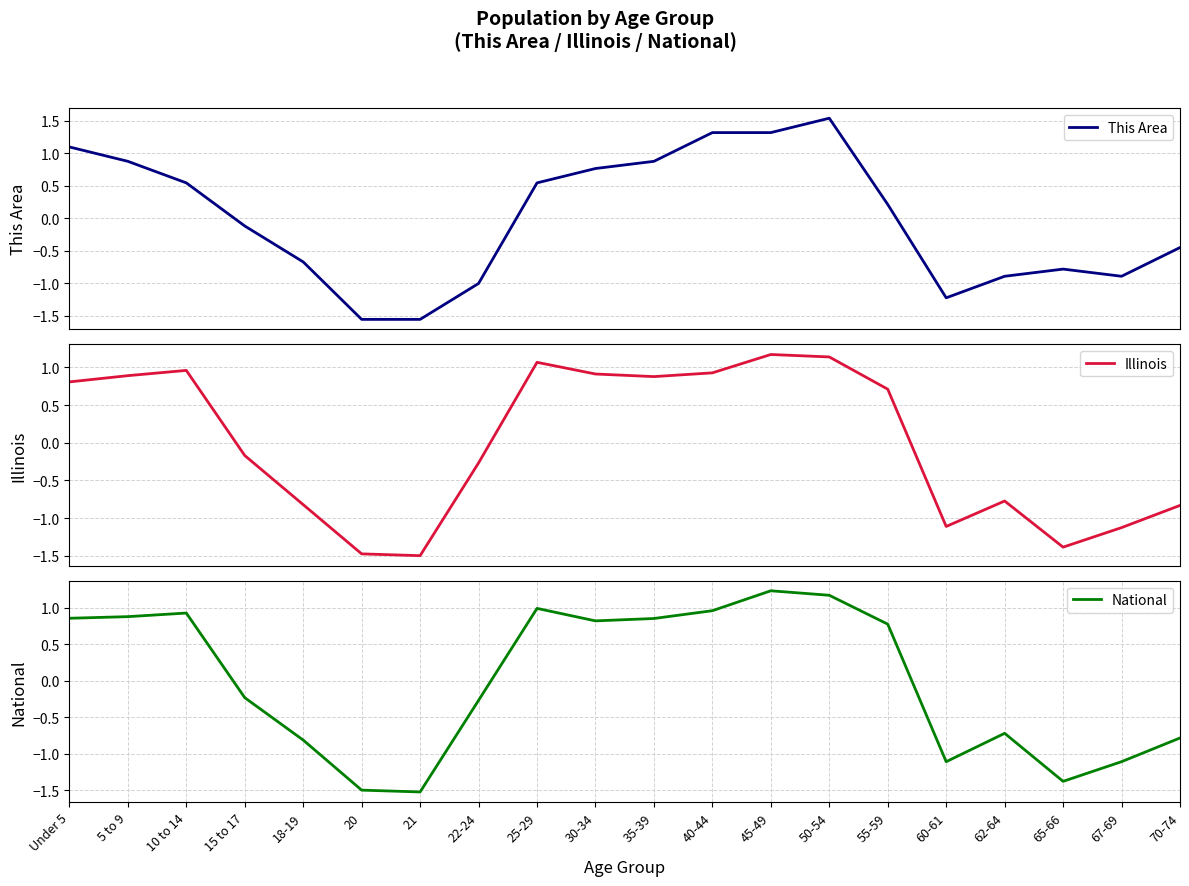

True or false: This Area has more than 2 interior local peaks.

False